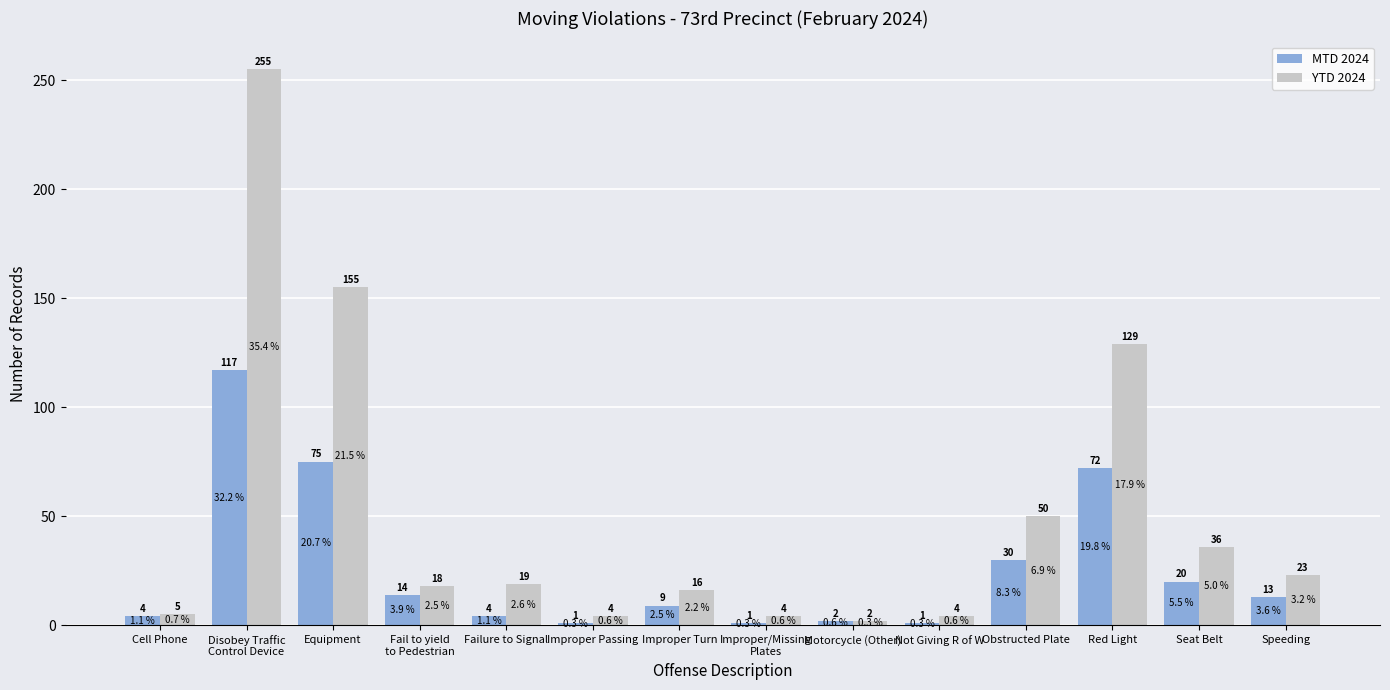

Reading left to right, list all the values displayed in this chart.

MTD 2024: Cell Phone=4	Disobey Traffic
Control Device=117	Equipment=75	Fail to yield
to Pedestrian=14	Failure to Signal=4	Improper Passing=1	Improper Turn=9	Improper/Missing
Plates=1	Motorcycle (Other)=2	Not Giving R of W=1	Obstructed Plate=30	Red Light=72	Seat Belt=20	Speeding=13
YTD 2024: Cell Phone=5	Disobey Traffic
Control Device=255	Equipment=155	Fail to yield
to Pedestrian=18	Failure to Signal=19	Improper Passing=4	Improper Turn=16	Improper/Missing
Plates=4	Motorcycle (Other)=2	Not Giving R of W=4	Obstructed Plate=50	Red Light=129	Seat Belt=36	Speeding=23